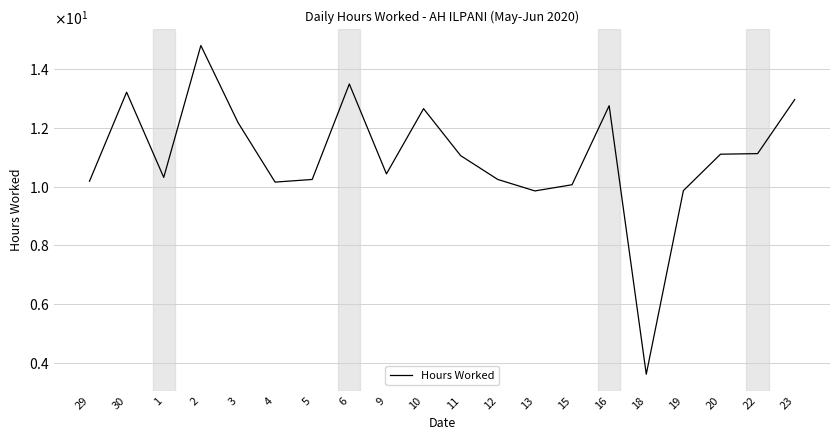

What position from the left is 23?

20